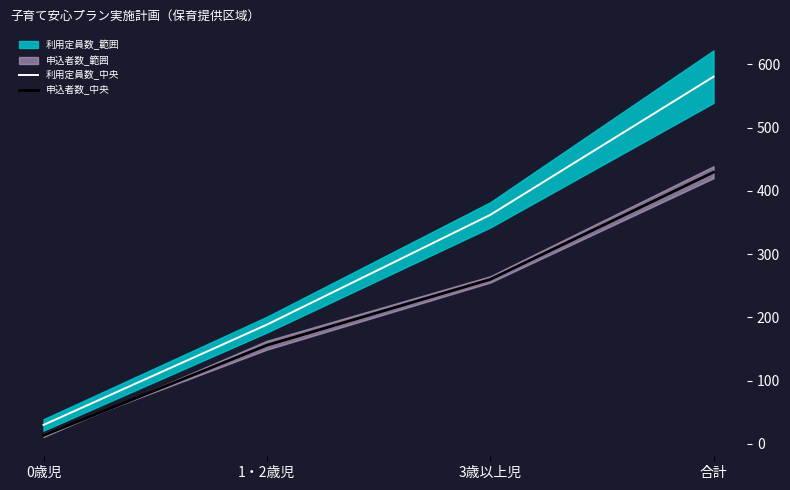

What is the difference between the second highest and second lowest values in the 利用定員数_中央 series?

173.5